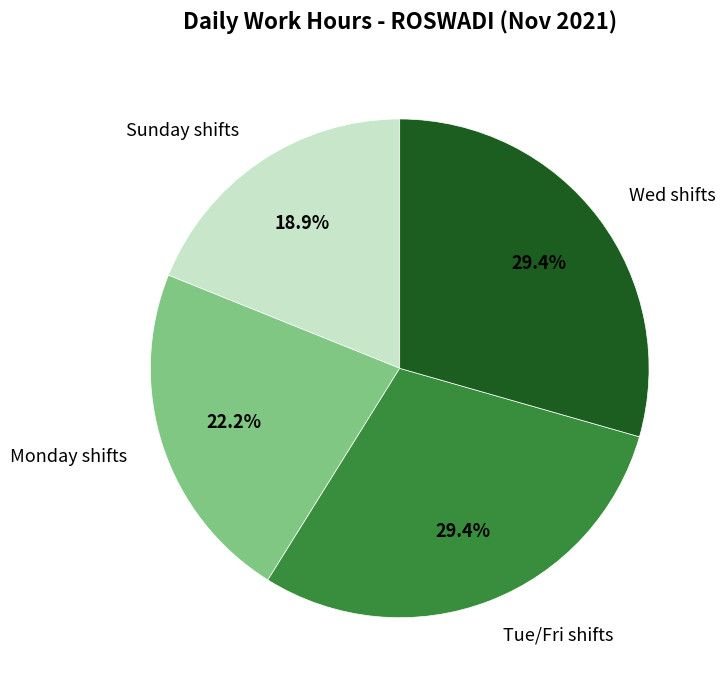

How many slices are in this pie chart?

4